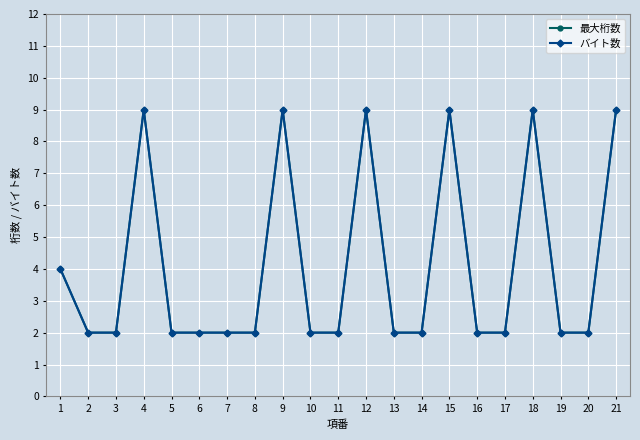

Does the chart have visible grid lines?

Yes